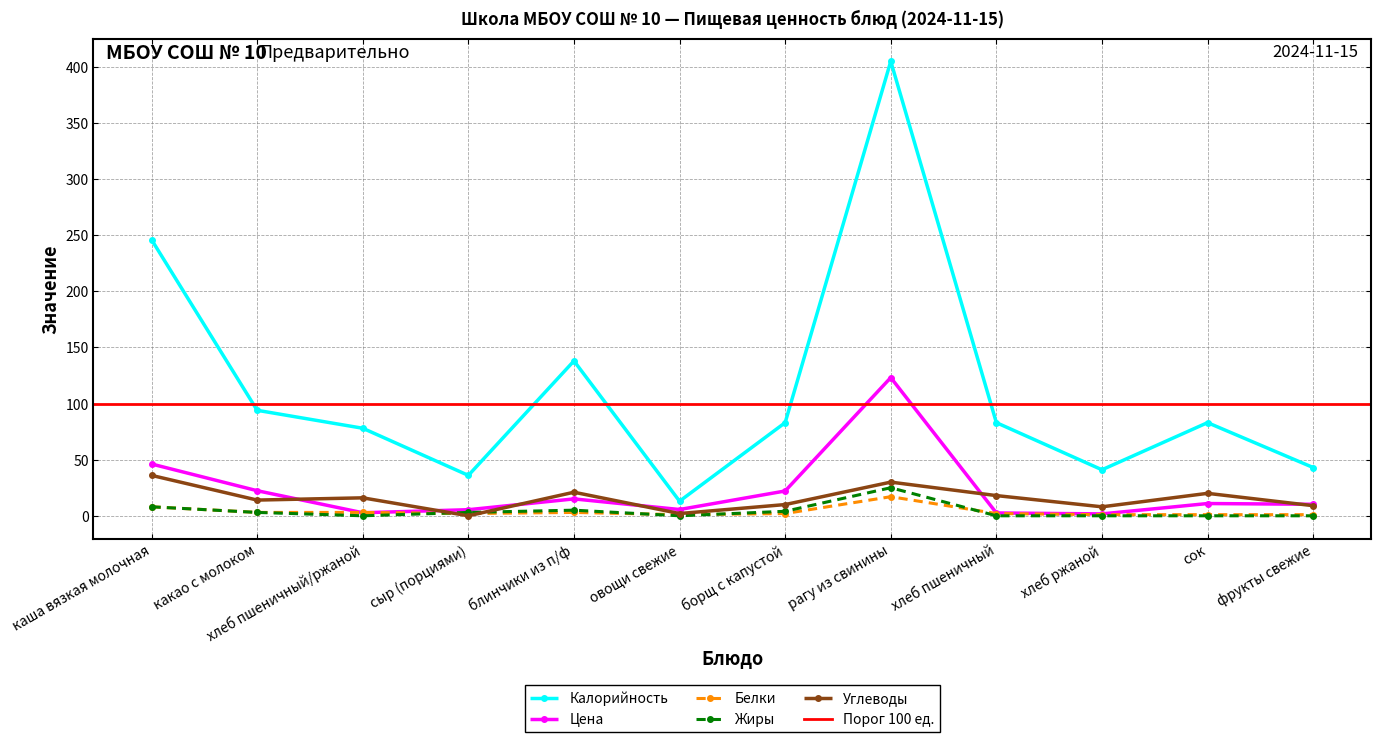

Read the Цена value at рагу из свинины.

123.2